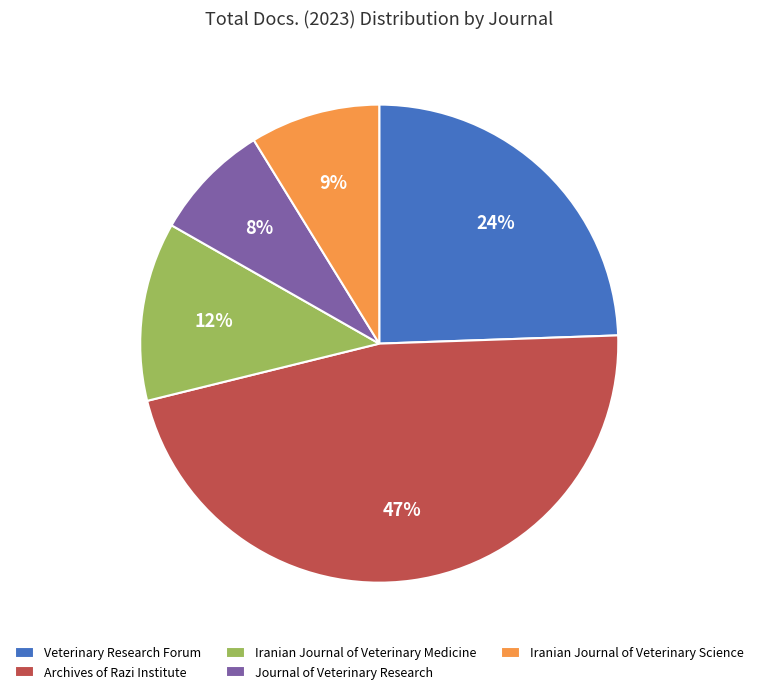

Between Journal of Veterinary Research and Archives of Razi Institute, which is larger?

Archives of Razi Institute